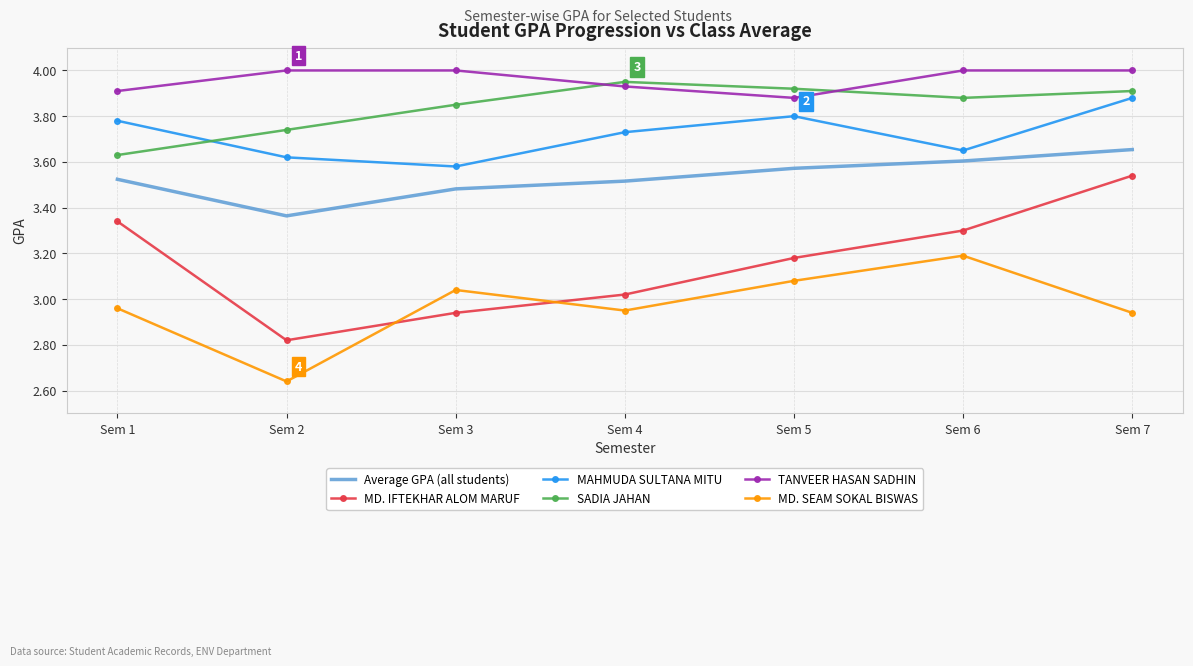

Which series has the largest total across all categories?

TANVEER HASAN SADHIN